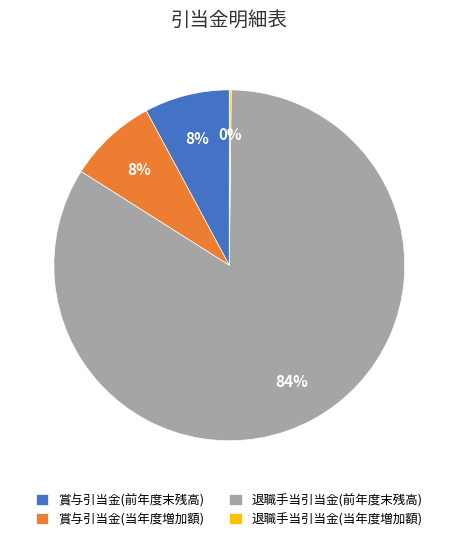

To the nearest percent, what percentage of the pie is 賞与引当金(当年度増加額)?

8%